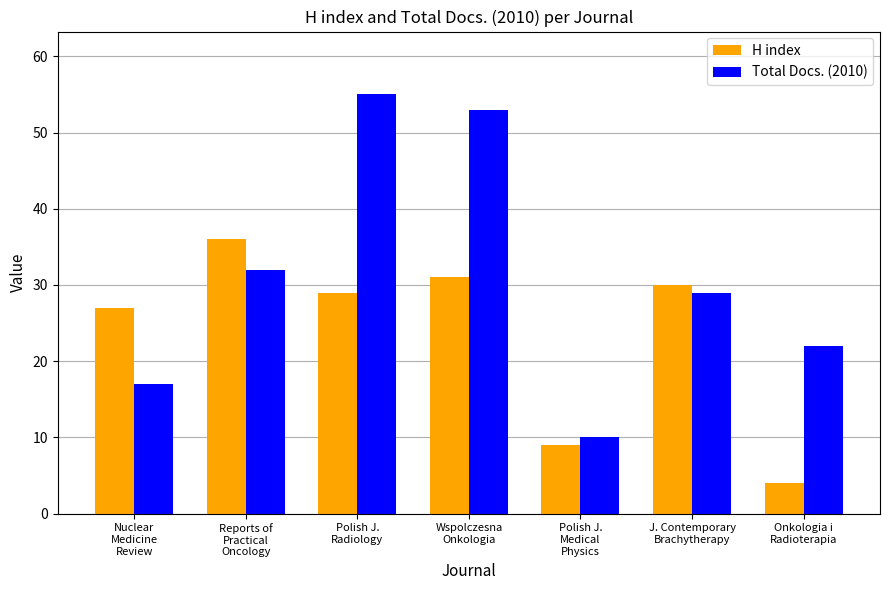

What is the total value across all series at Nuclear
Medicine
Review?

44